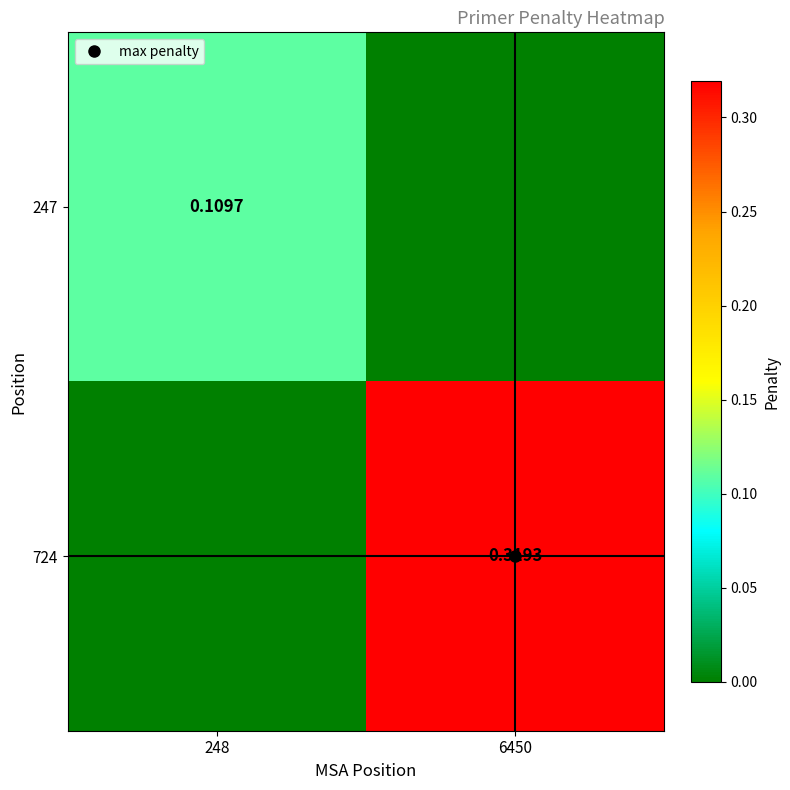

What is the highest value of the 247 series?

0.1